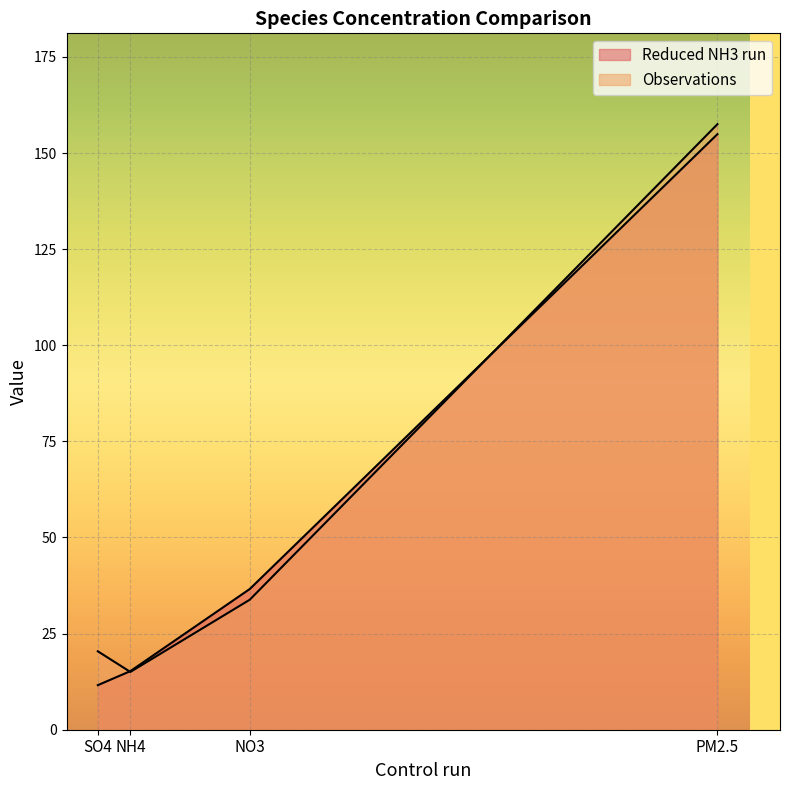

Is it true that Reduced NH3 run equals 11.6 at SO4?

True